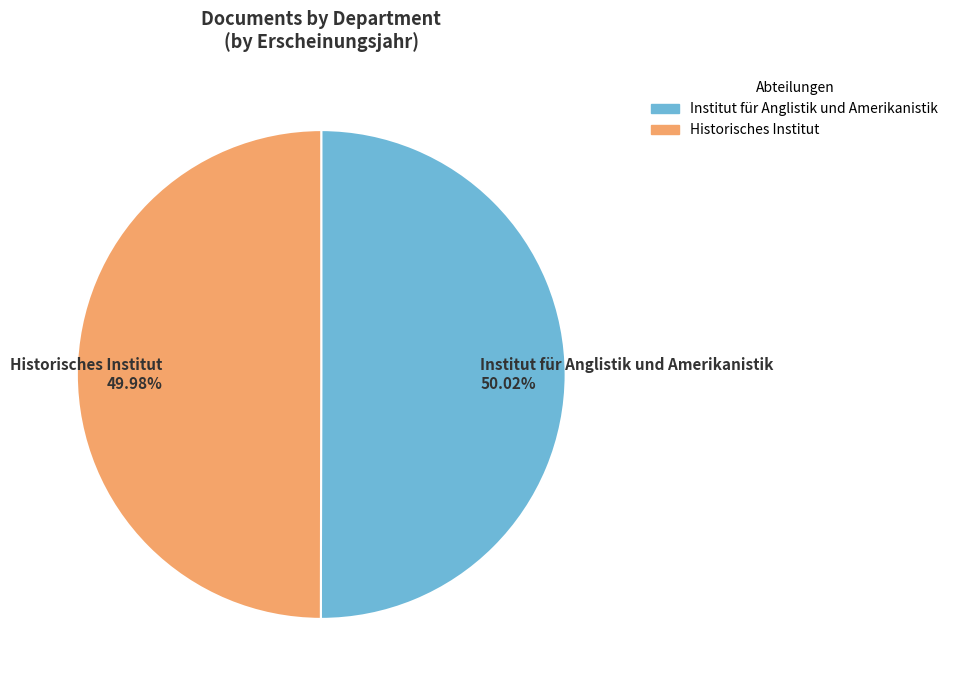

Count the number of slices in the pie.

2